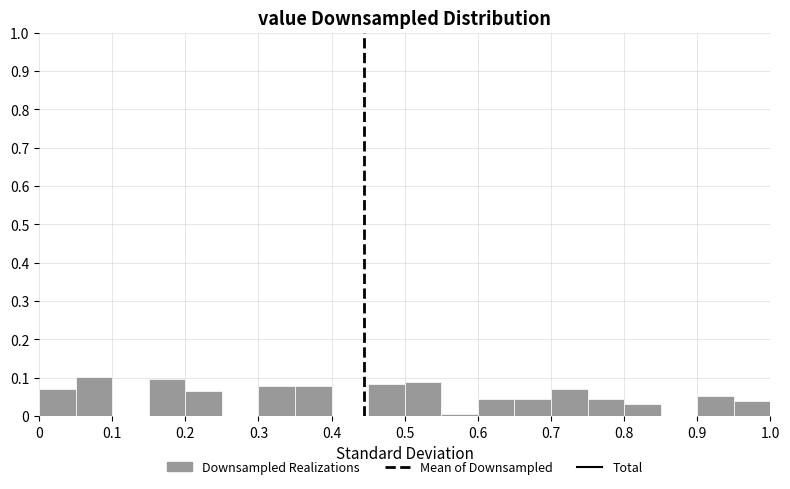

What is the height of the bar covering 0.60 to 0.65 on the x-axis? The values are not printed on the chart, so give them approximately, as read against the axis.

0.05